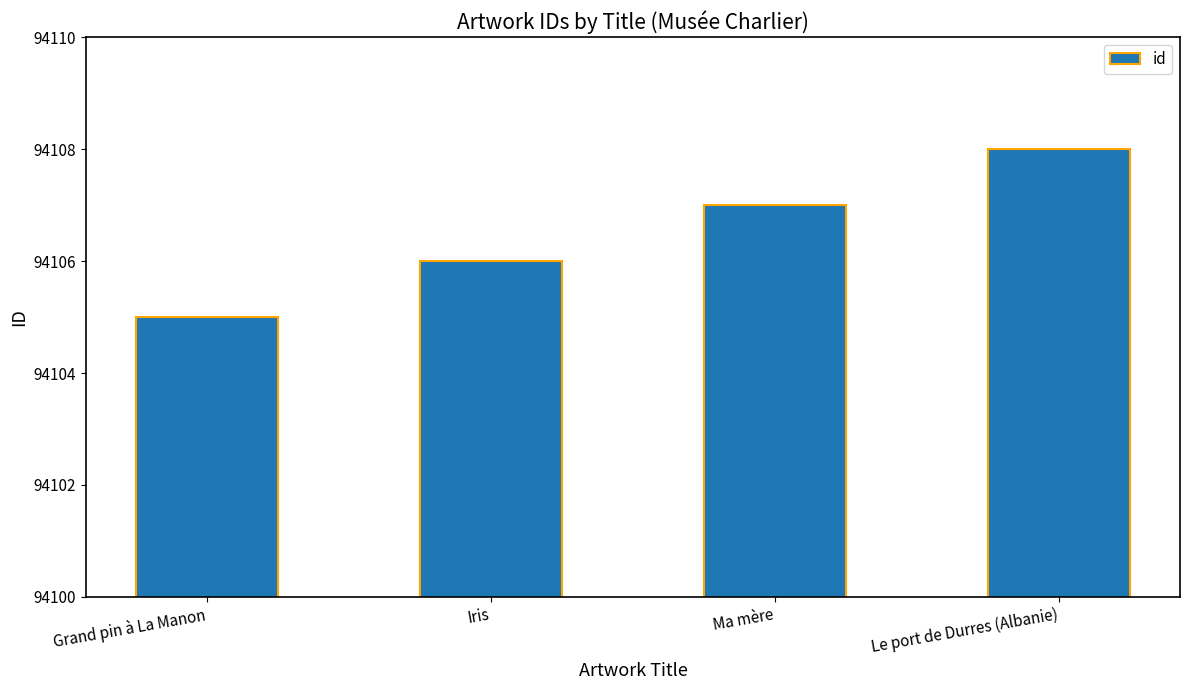

What is the smallest value displayed?

94105